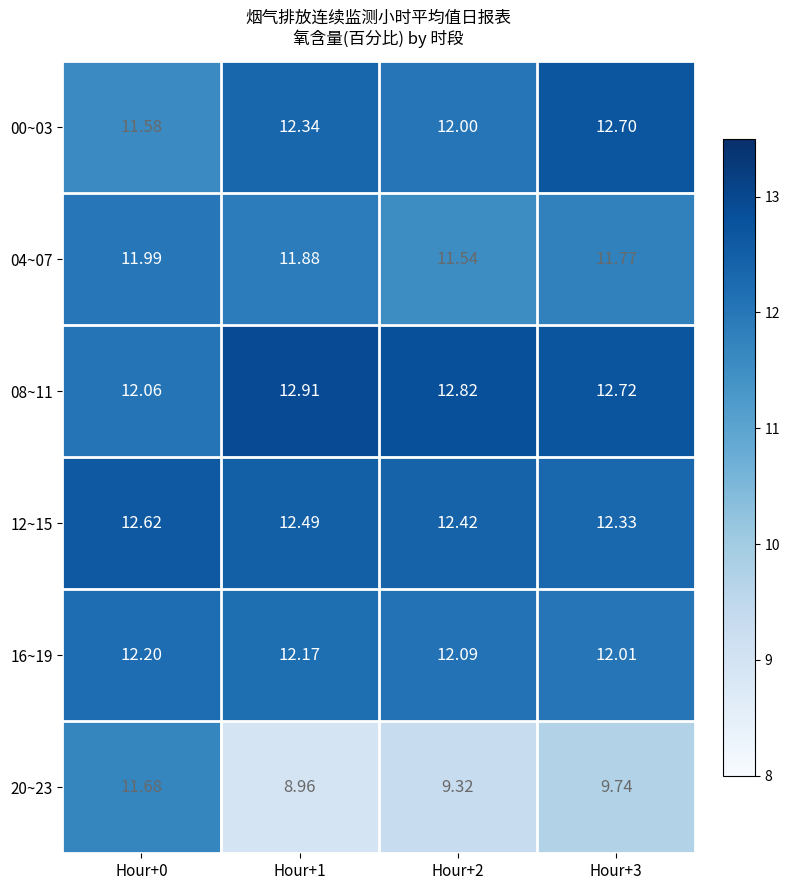

How many categories are shown in the chart?

4